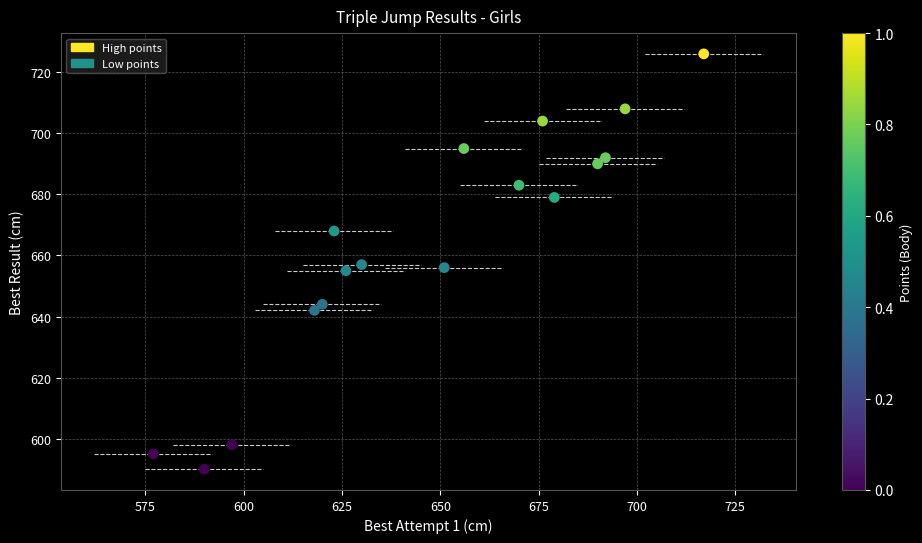

What is the range of Y values (max minus min)?

136